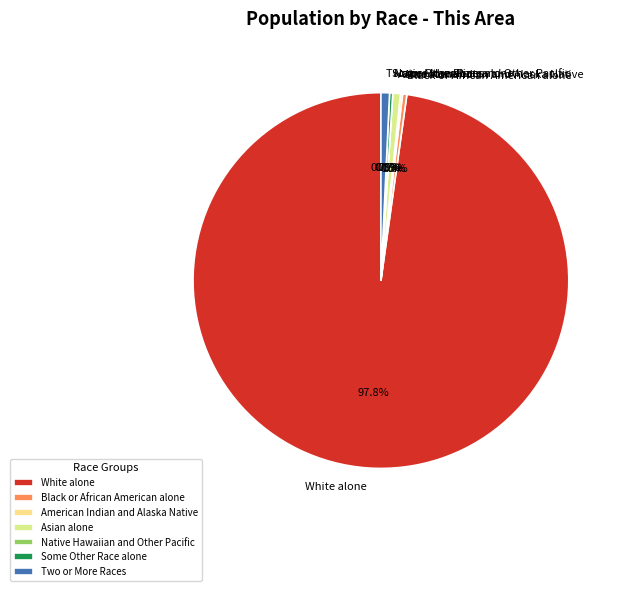

Rank the categories by value from lowest to highest.

Native Hawaiian and Other Pacific, American Indian and Alaska Native, Some Other Race alone, Black or African American alone, Asian alone, Two or More Races, White alone